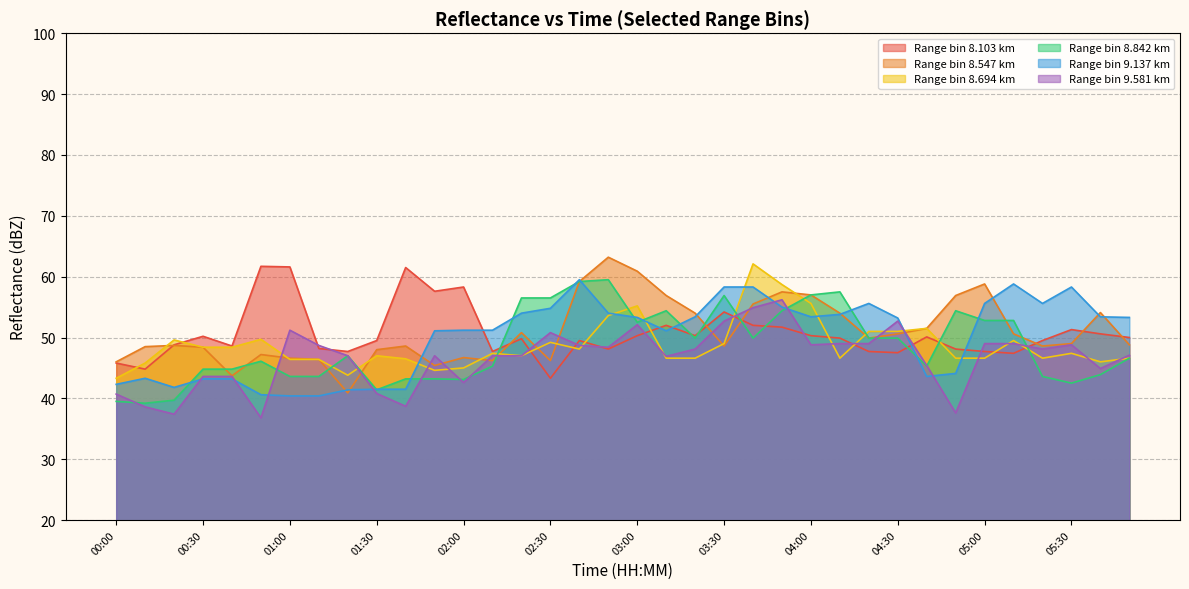

At 05:00, list the series in order from smallest to largest.

Range bin 8.694 km, Range bin 8.103 km, Range bin 9.581 km, Range bin 8.842 km, Range bin 9.137 km, Range bin 8.547 km